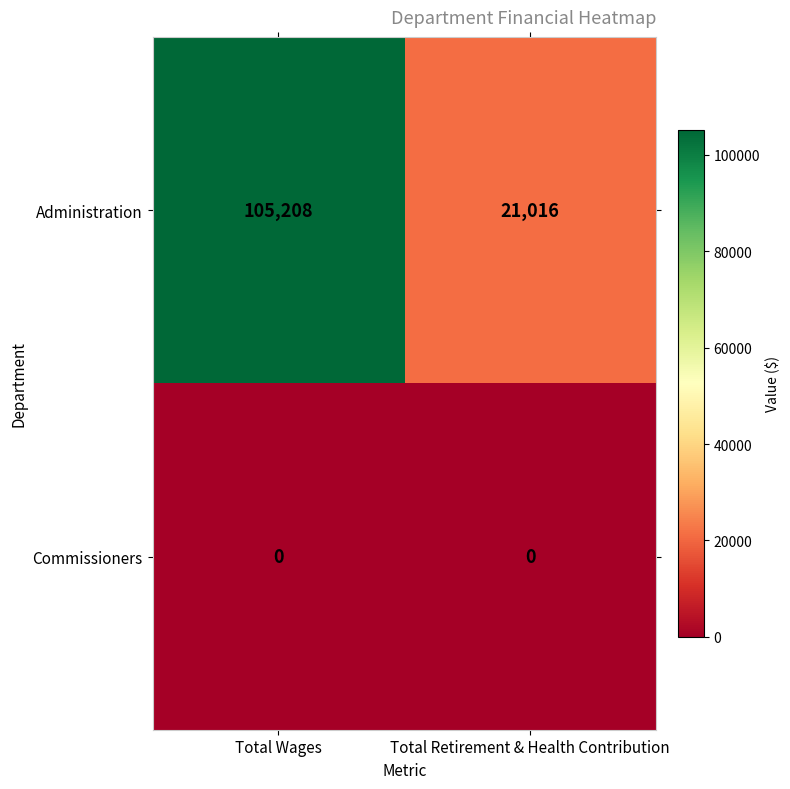

Rank the series by their maximum value, from lowest to highest.

Commissioners, Administration